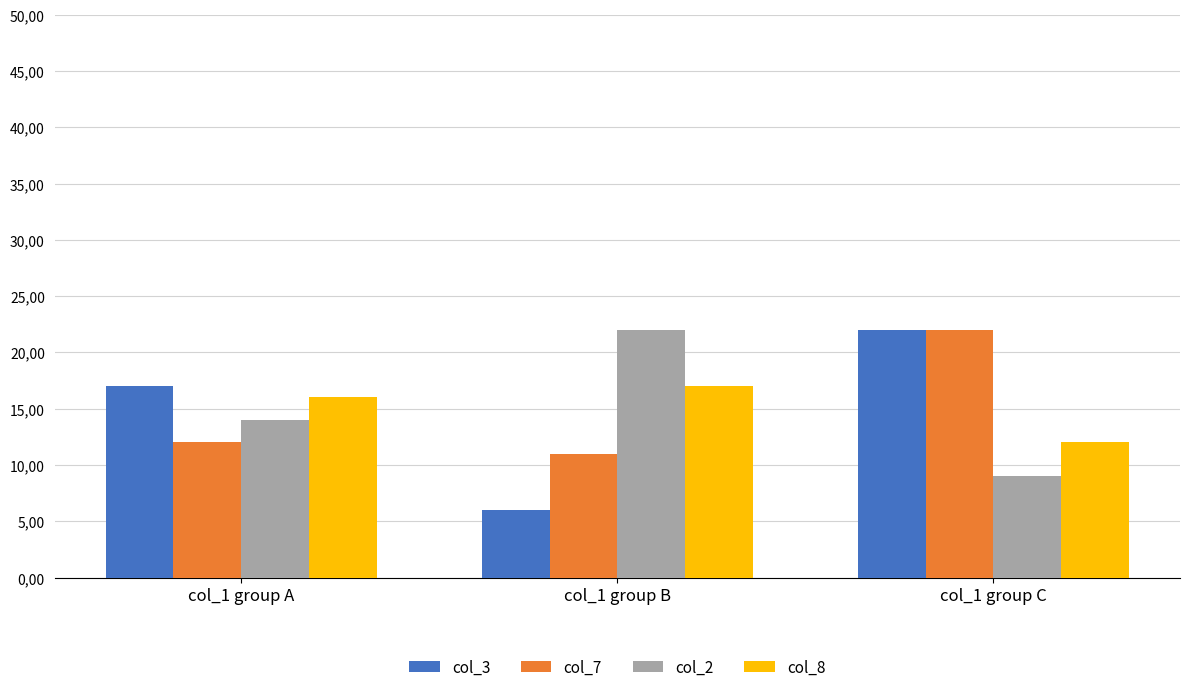

Does the chart contain any negative values?

No